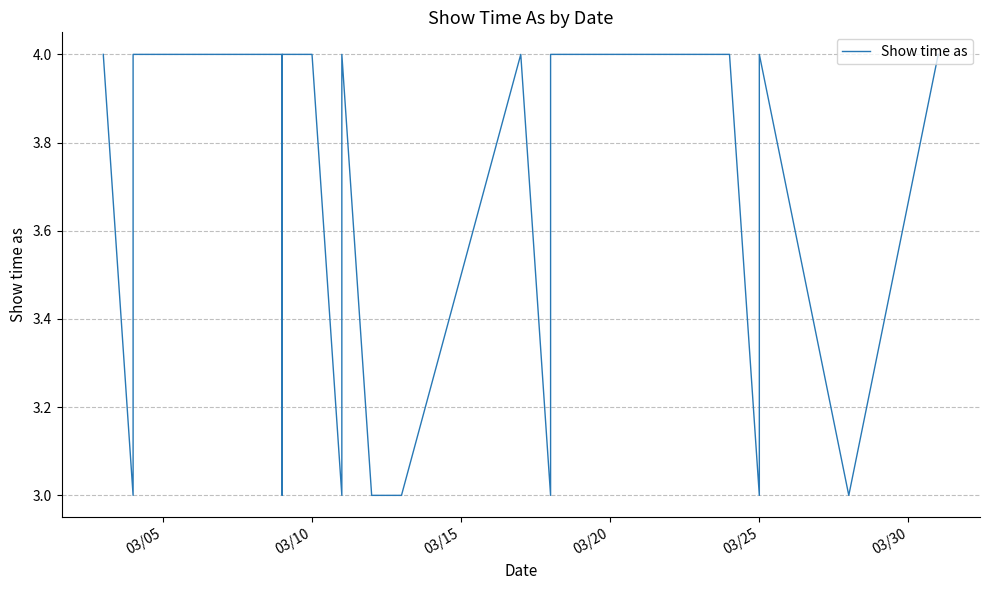

Does the chart display data point markers on the line(s)?

No